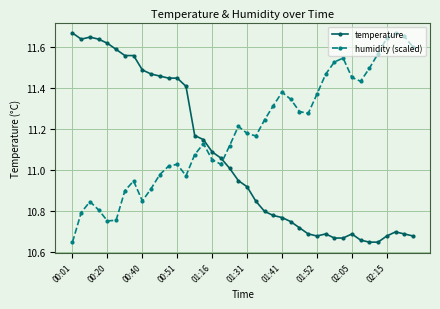

In humidity (scaled), how many points are lower than both neighbors (excluding endpoints)?

7